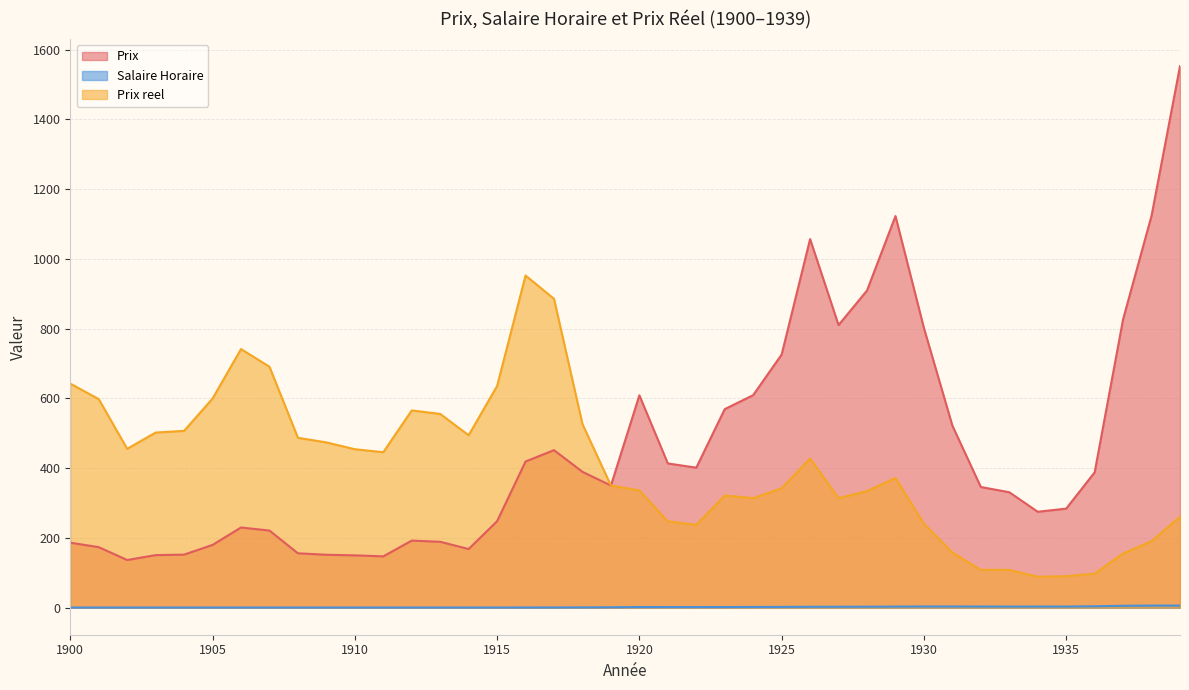

At how many categories does at least one series exceed 698?

12